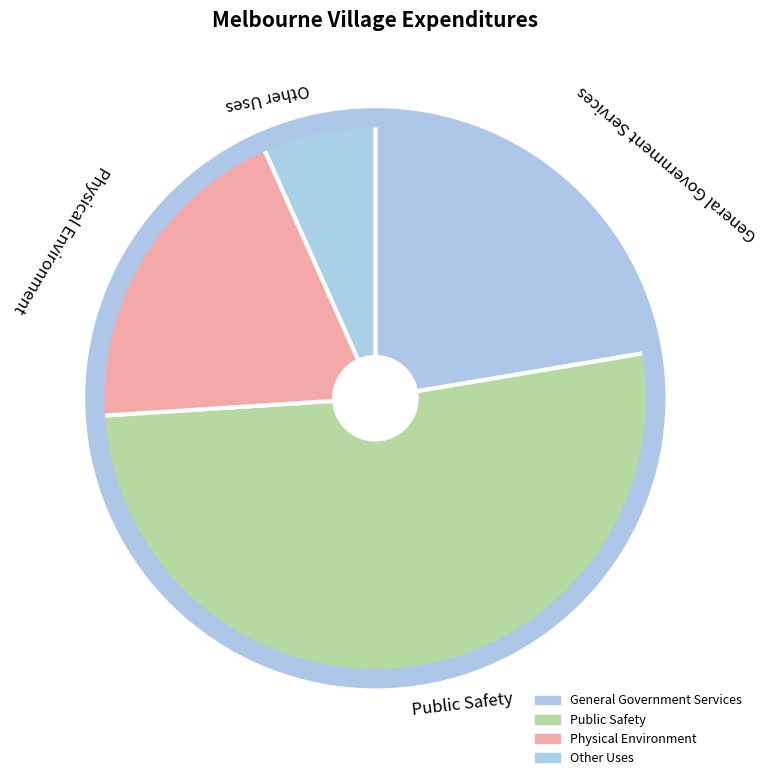

How many slices are in this pie chart?

4